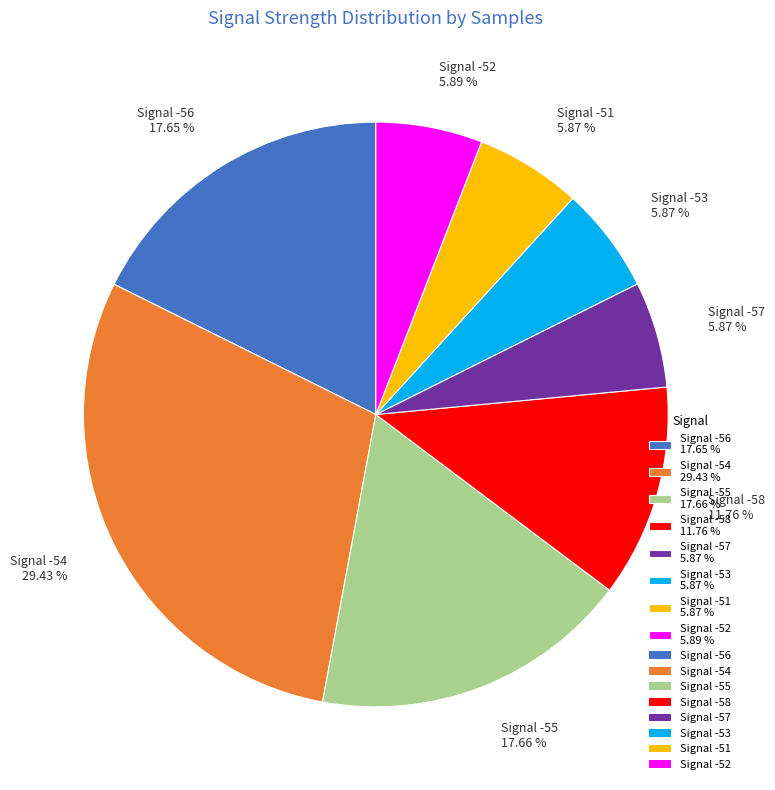

Which category has the biggest portion of the pie?

Signal -54 29.43 %